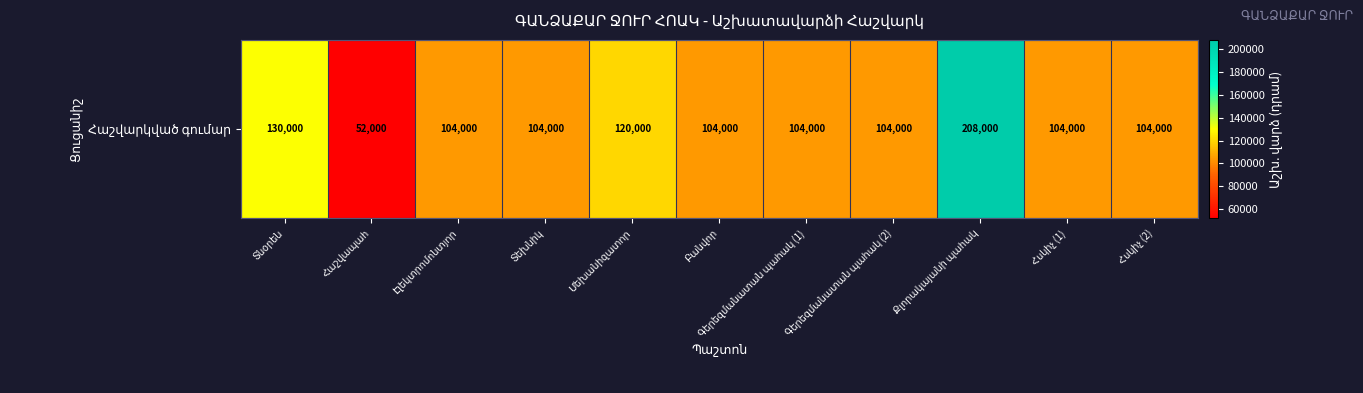

Reading left to right, list all the values displayed in this chart.

130000	52000	104000	104000	120000	104000	104000	104000	208000	104000	104000